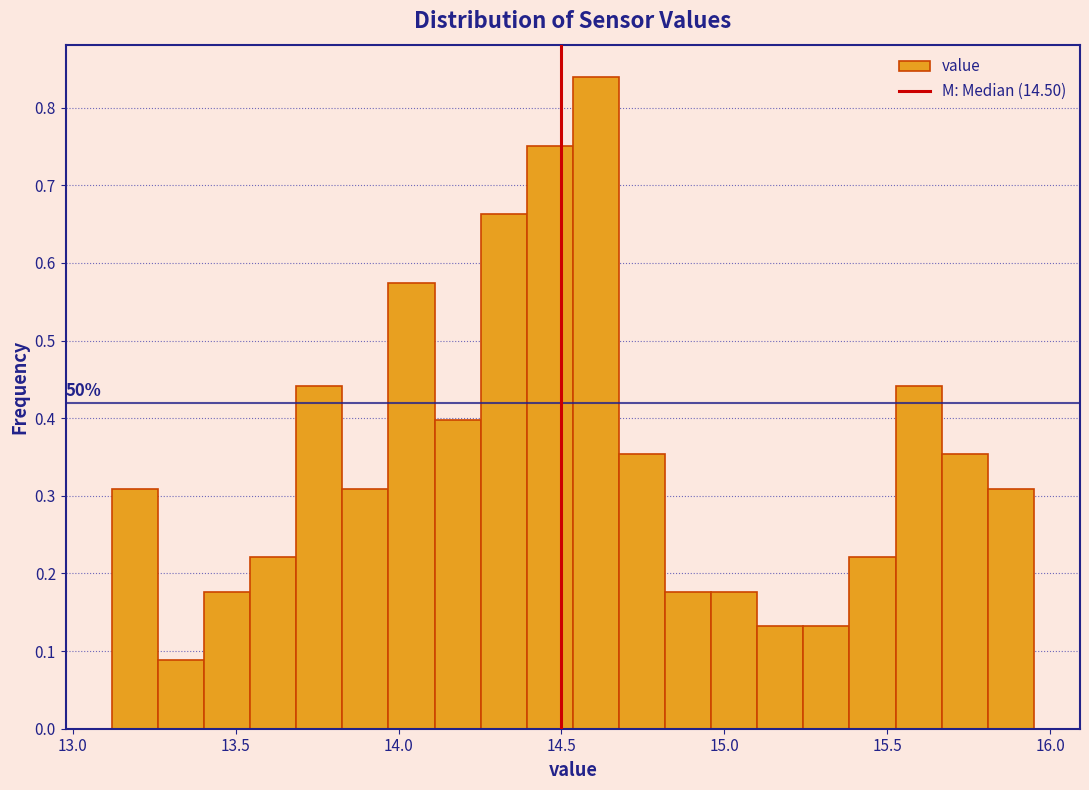

Around what value on the x-axis is the tallest bar? Give the approximate position of its centre, as read against the axis.

14.60